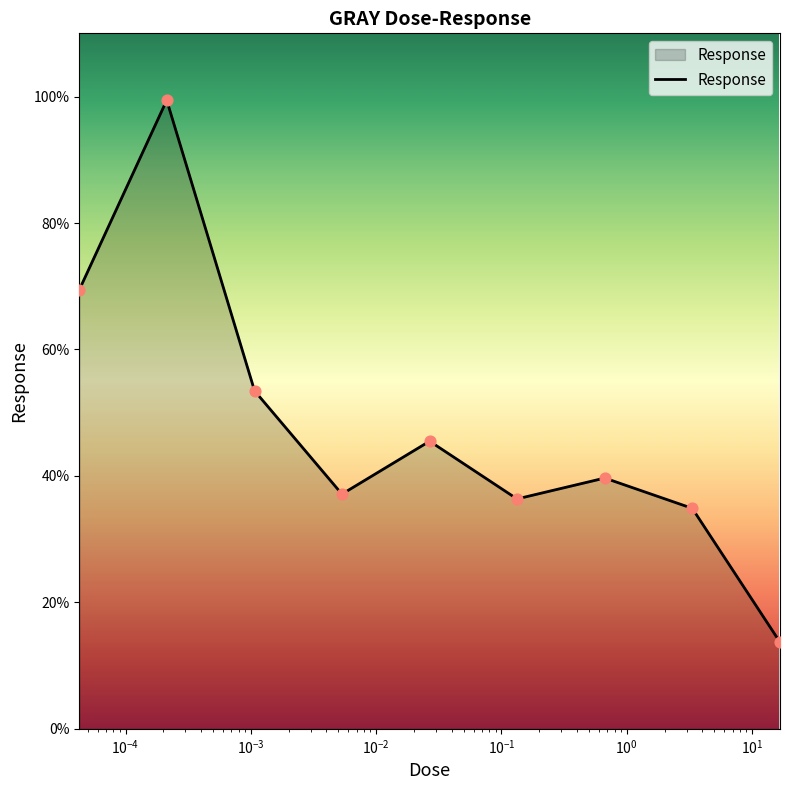

What is the minimum value shown in the chart?

13.7